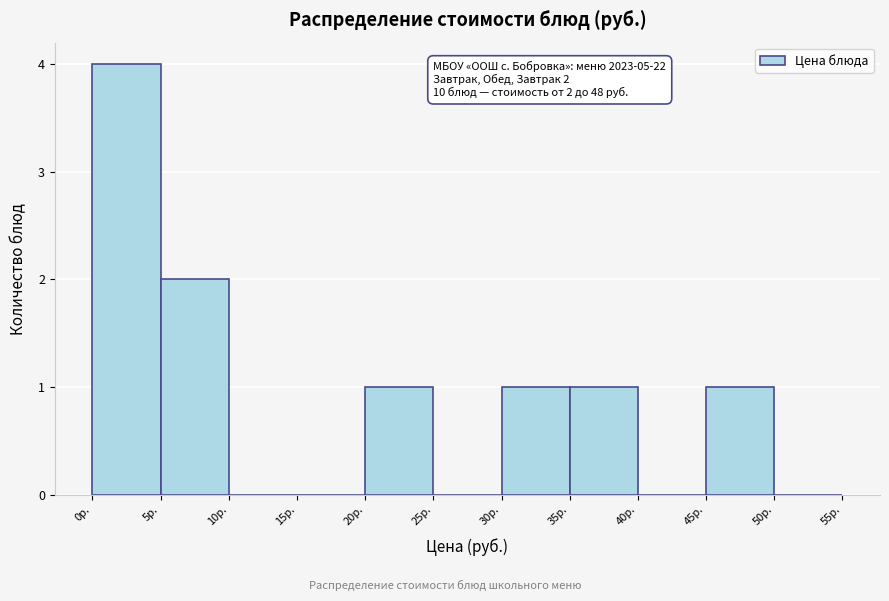

Which range on the x-axis has the tallest bar?

0 to 5